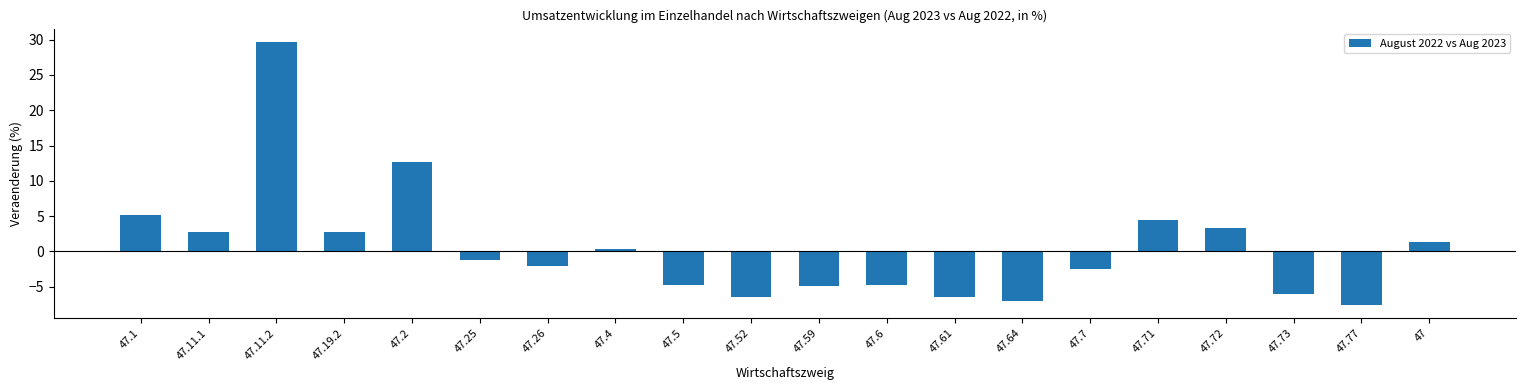

What is the change in value from 47.61 to 47?

+7.9